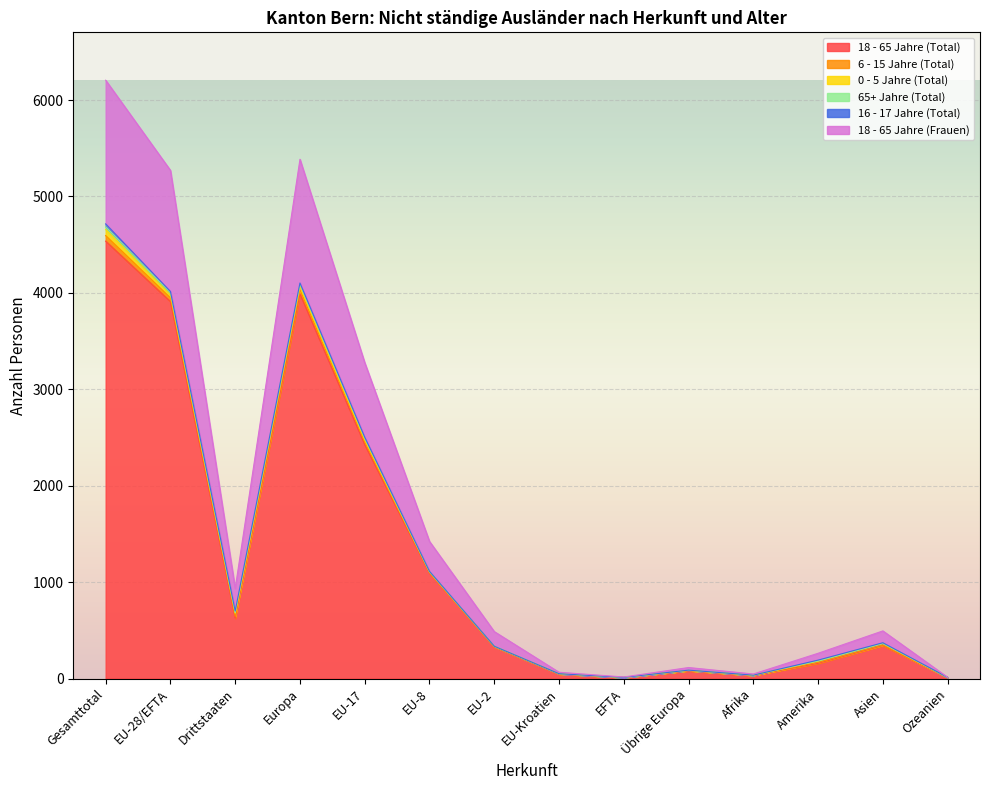

What is the minimum value shown in the chart?

12